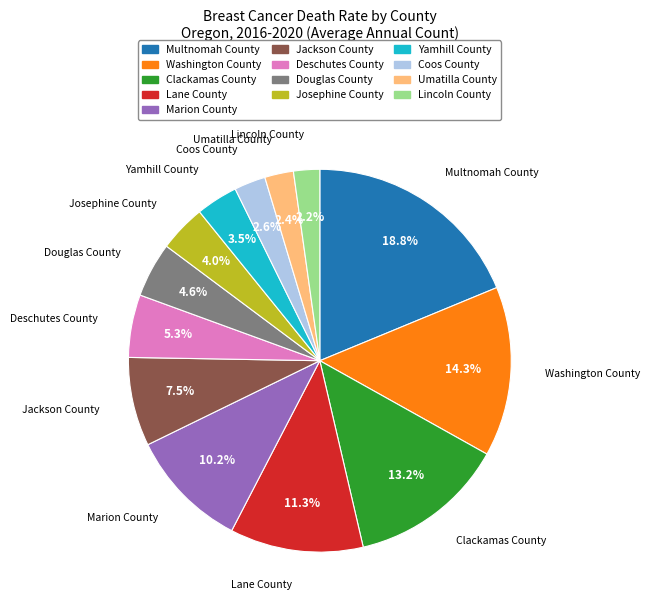

To the nearest percent, what portion does Washington County represent?

14%